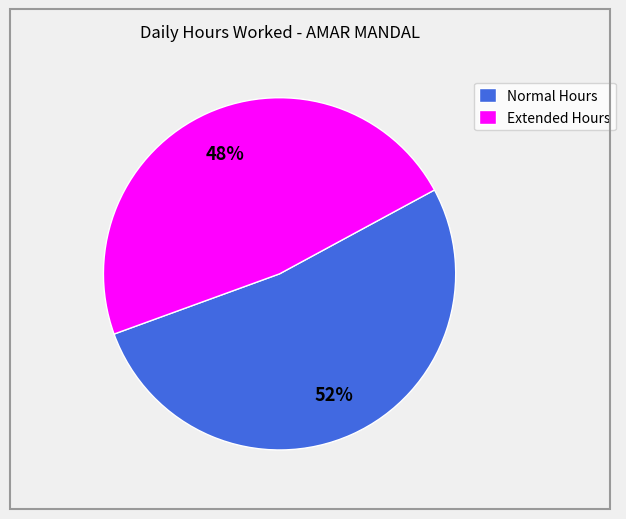

Is the sum of Extended Hours and Normal Hours greater than half?

Yes